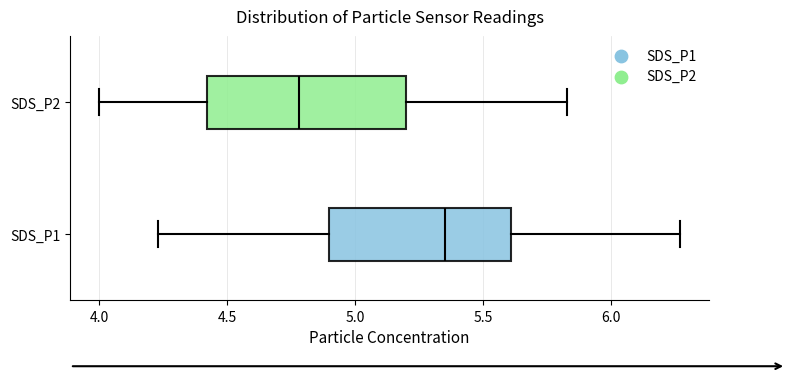

Reading bottom to top, transcribe this box plot: for each box, give where its median line is, the range the box spans, and where its two whiskers end, as read against the x-axis. The values are not printed on the chart, so give them approximately, as read against the axis.

SDS_P1: median 5.35, box 4.90 to 5.60, whiskers 4.25 to 6.25
SDS_P2: median 4.80, box 4.40 to 5.20, whiskers 4.00 to 5.85